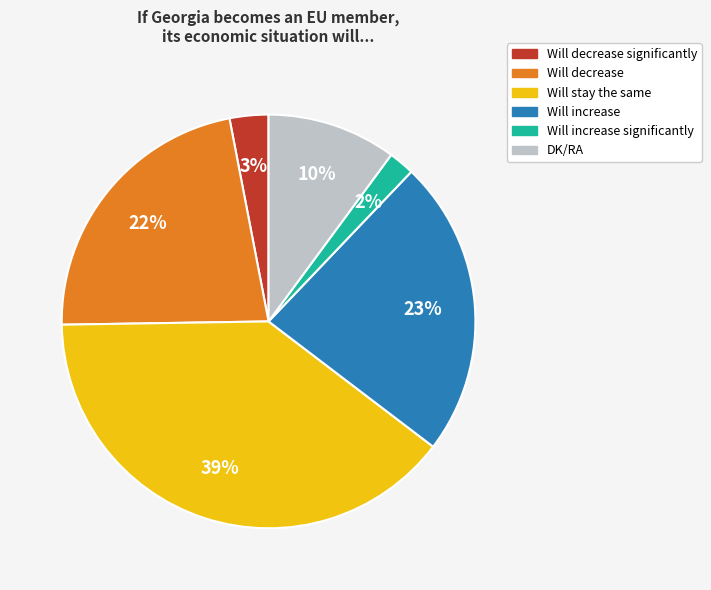

To the nearest percent, what is the average slice percentage?

17%